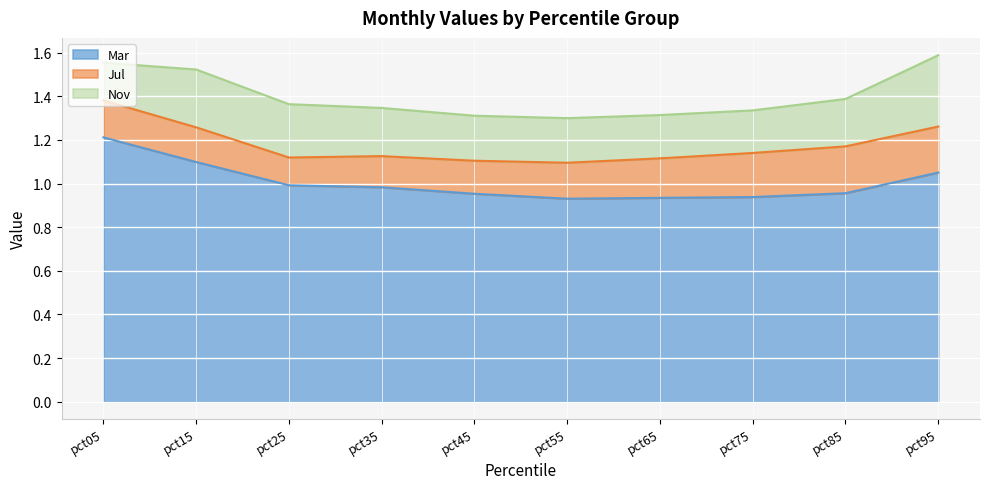

True or false: Jul has more than 0 interior local peaks.

True